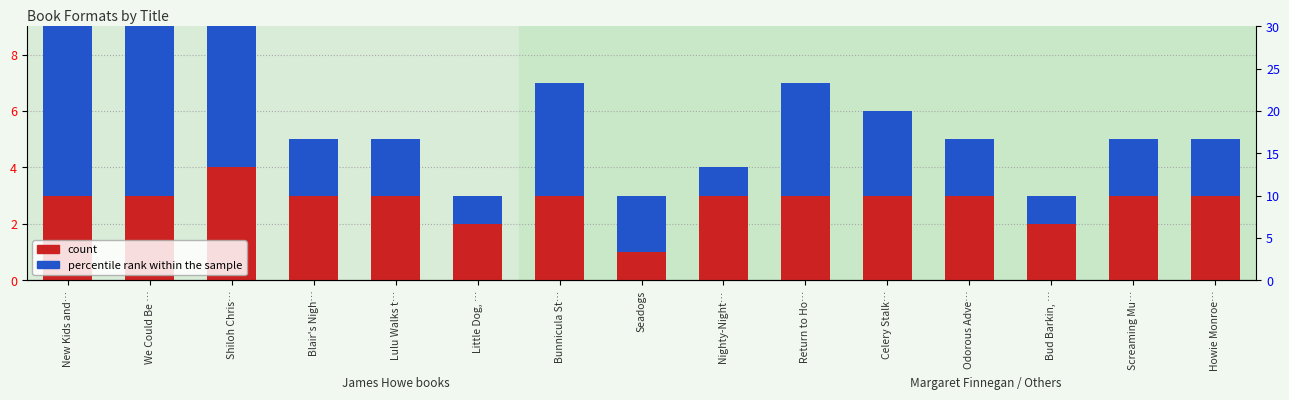

What position from the right is Celery Stalk…?

5